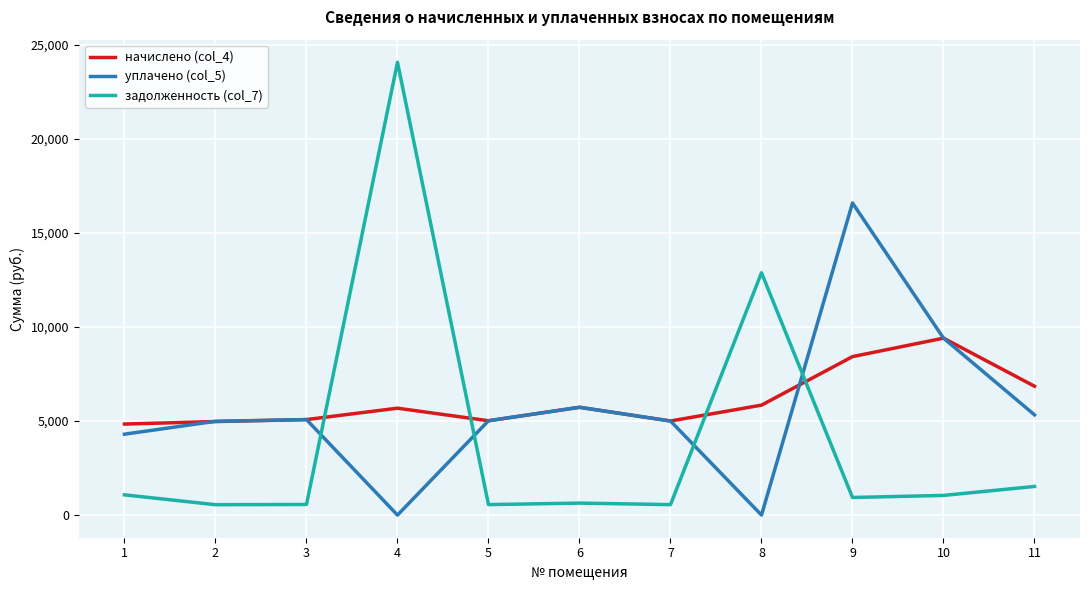

Which series has the largest range (max minus min)?

задолженность (col_7)